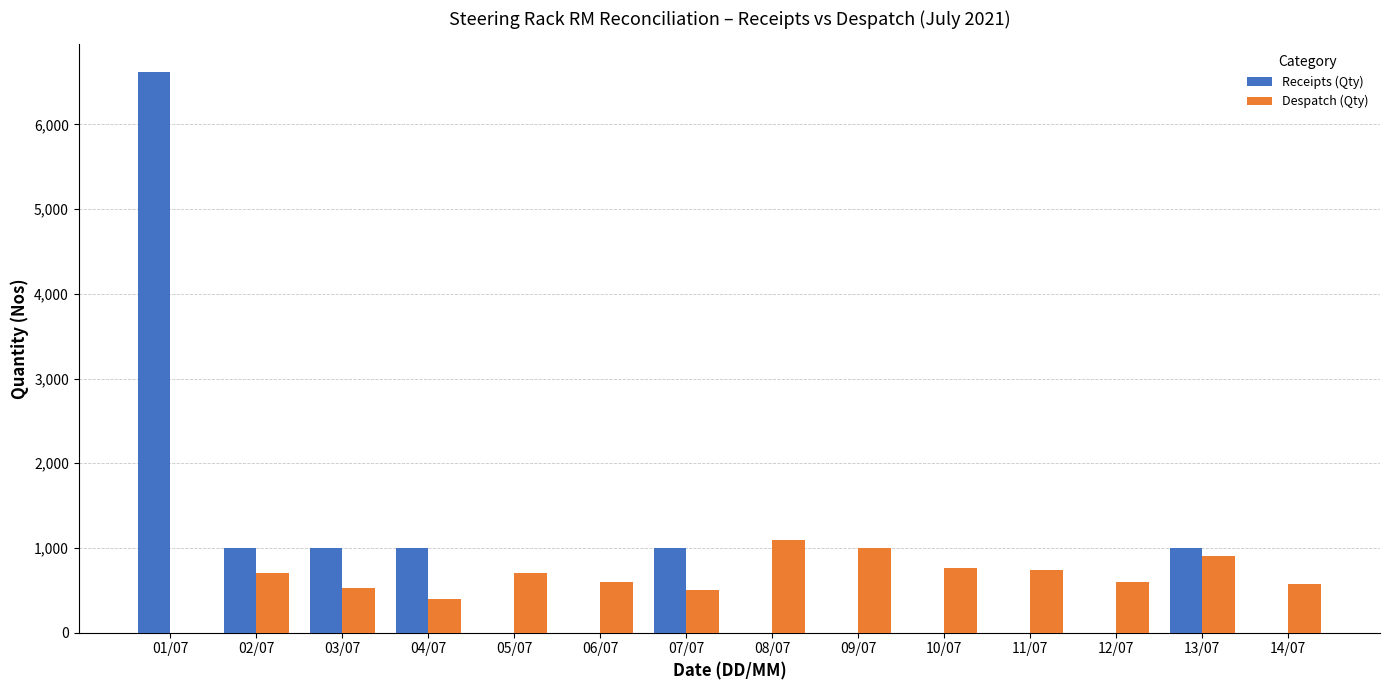

What is the maximum value shown in the chart?

6617